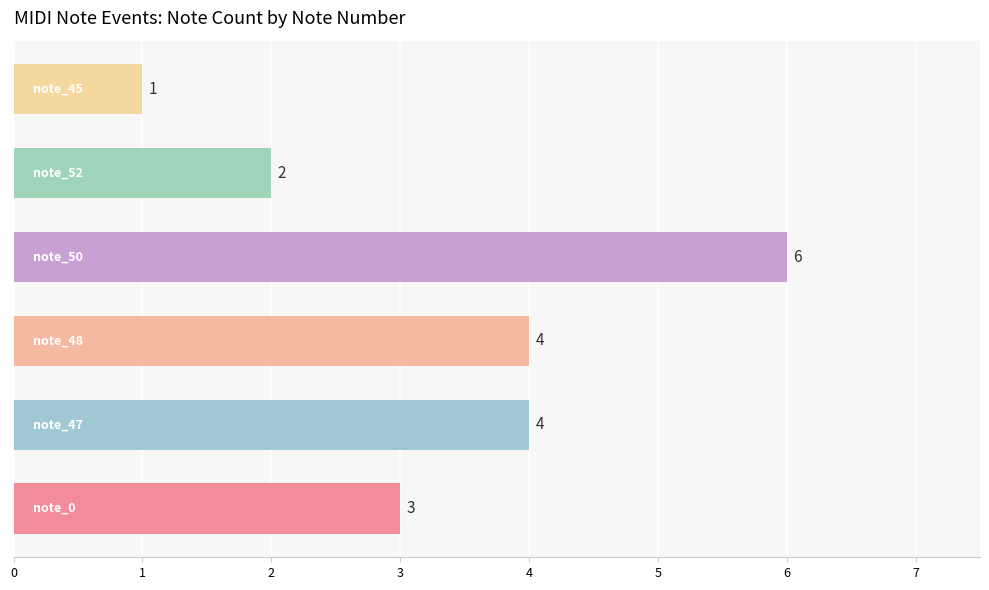

What is the sum of all values?

20